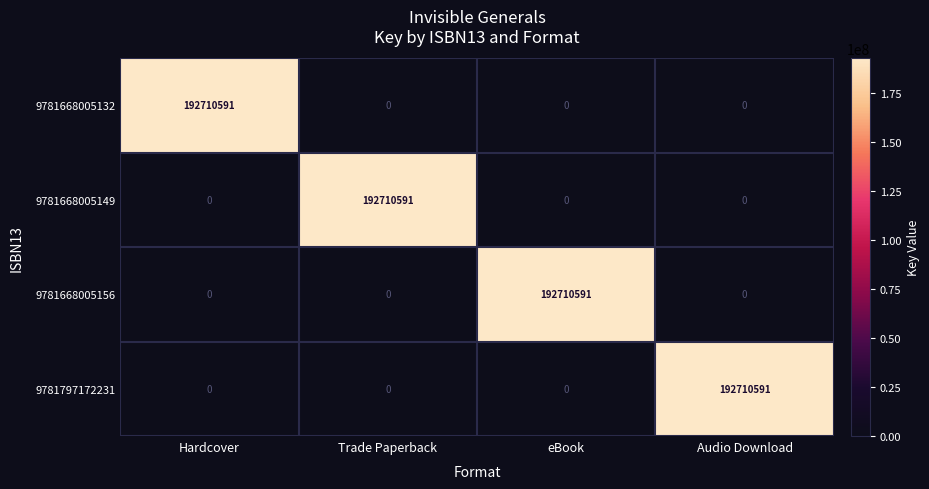

What is the difference between the highest and lowest values at eBook?

192710591